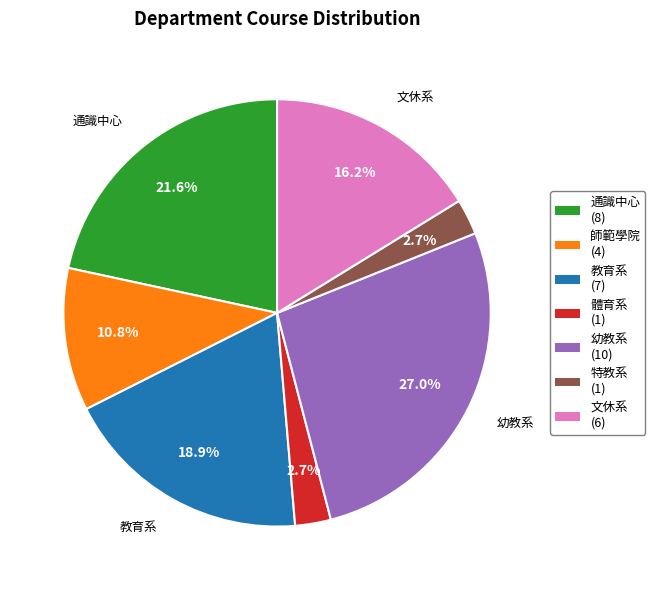

Is 師範學院 the majority of the pie?

No